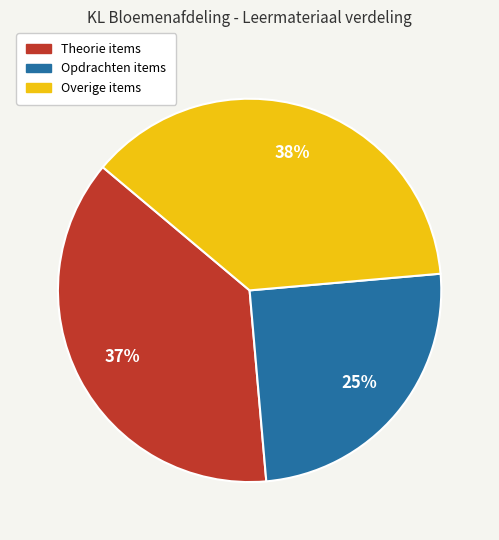

Does any single category account for the majority?

No